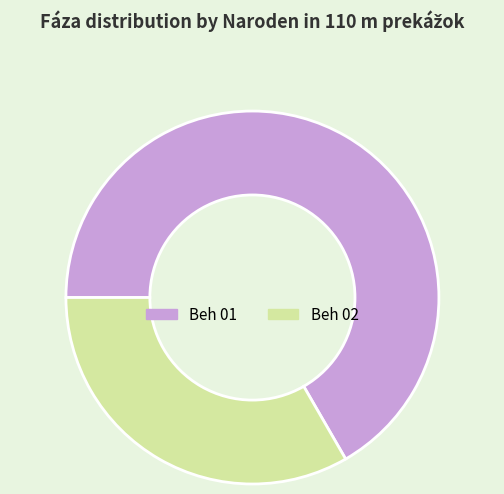

Is the sum of Beh 01 and Beh 02 greater than half?

Yes